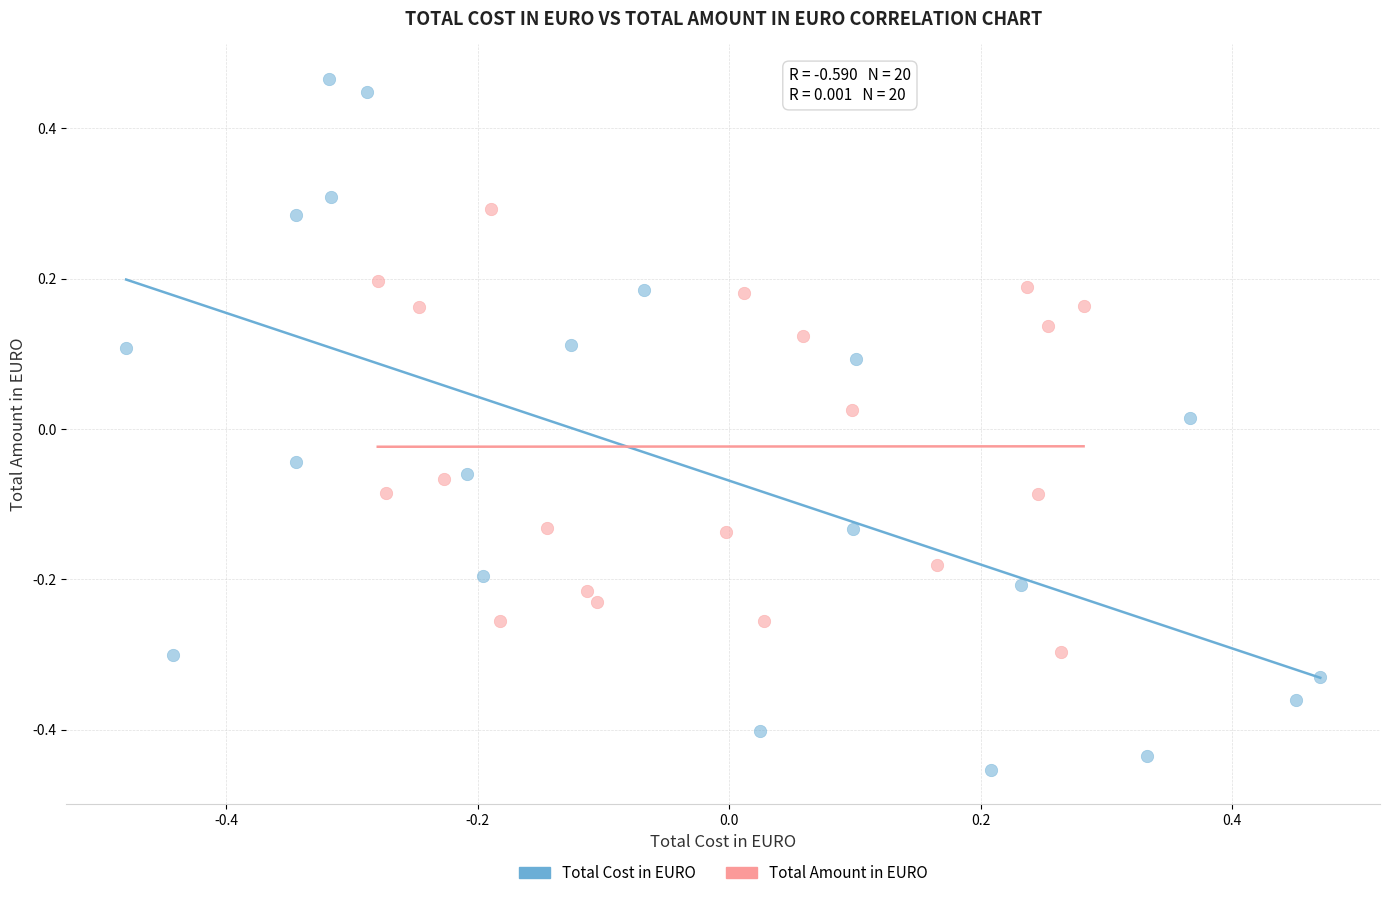

Which series reaches the minimum Y coordinate?

Total Cost in EURO